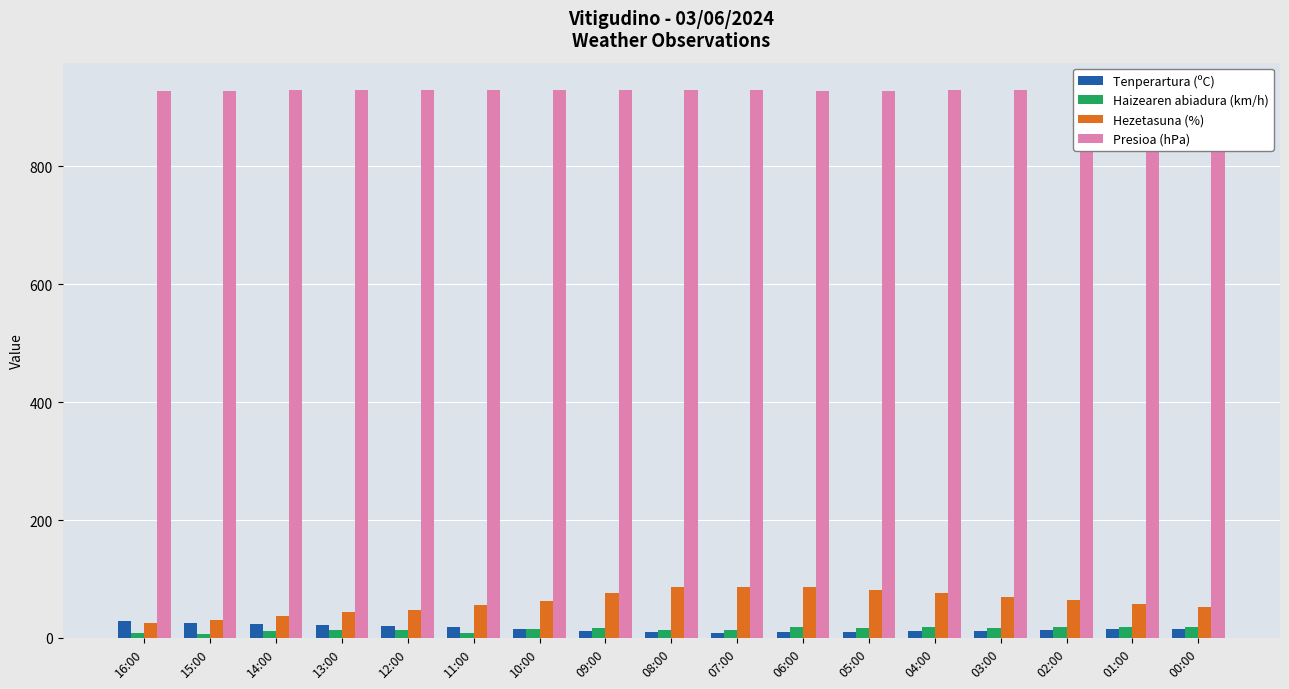

What is the value of the Haizearen abiadura (km/h) bar at the 4th from the left?

14.0